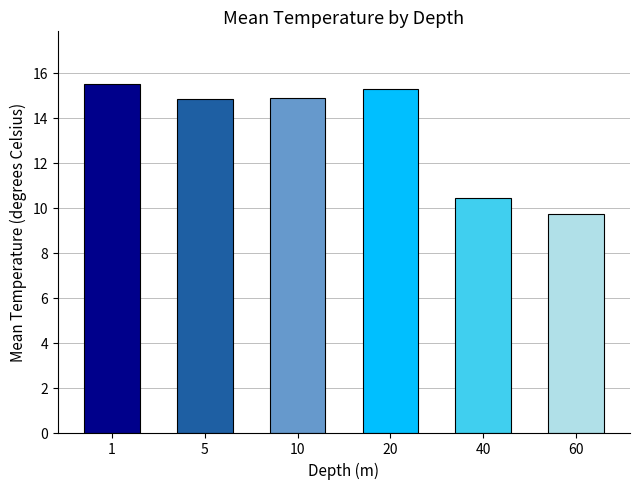

What is the difference between the maximum and minimum values?

5.8